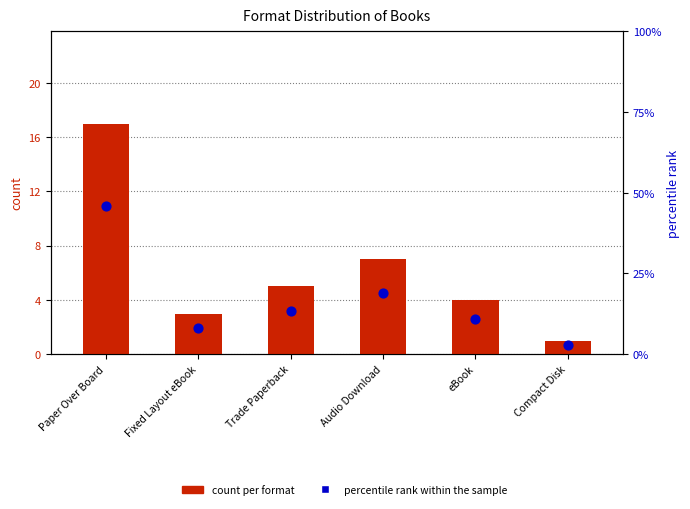

At which category is the sum across all series the highest?

Paper Over Board